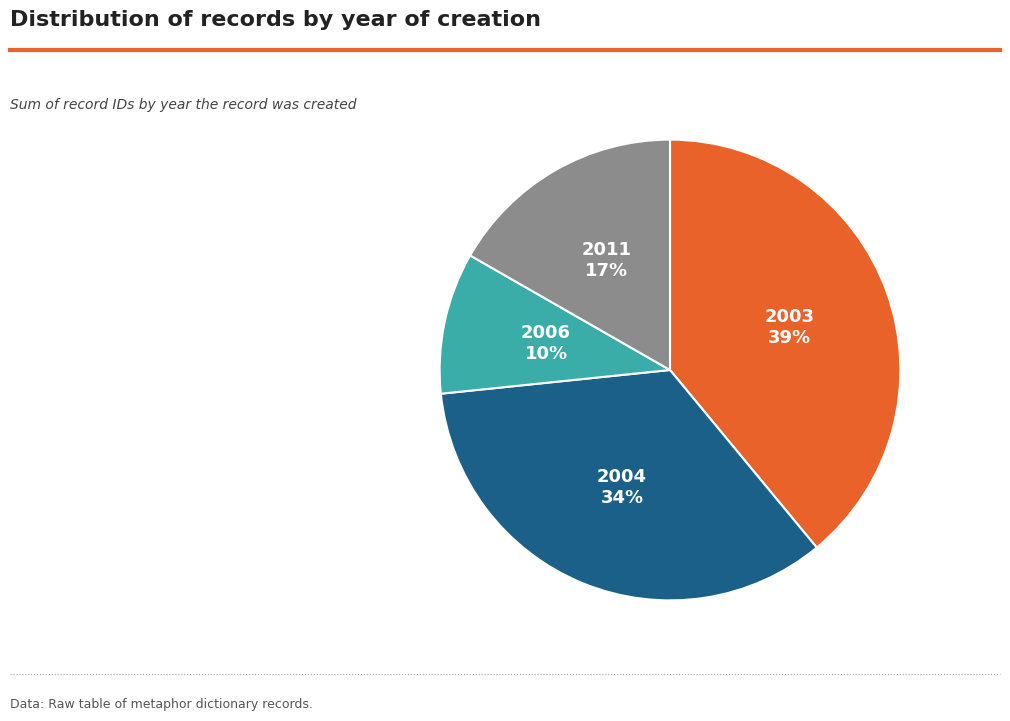

How many segments does this pie chart have?

4